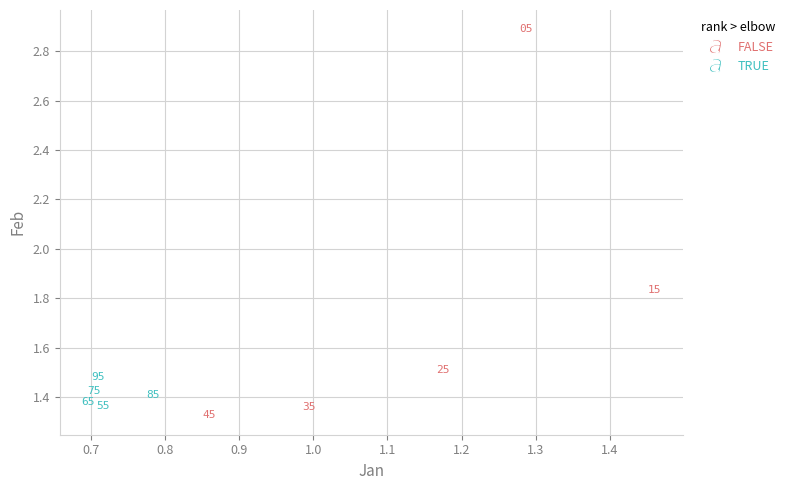

Which series contains the highest Y value?

FALSE